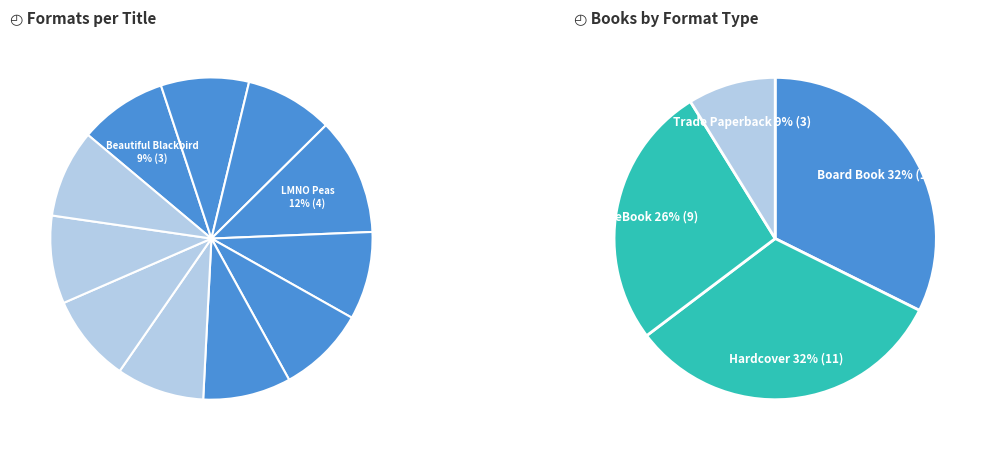

What is the ratio of the value at Stars to the value at LMNO Peas?

0.8